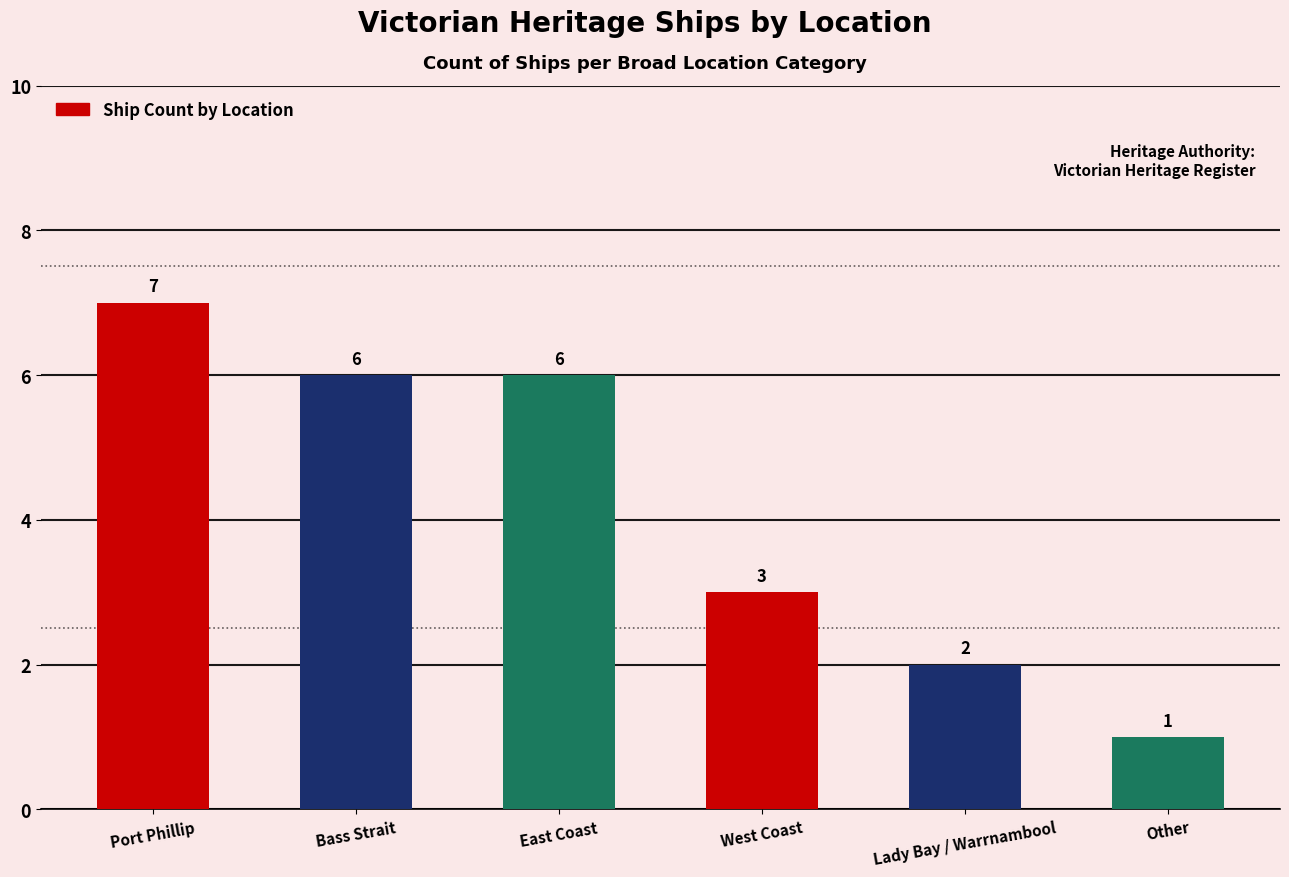

What is the average value?

4